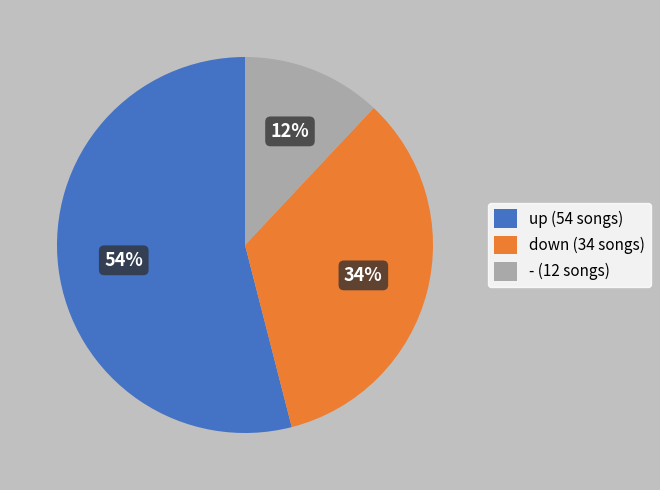

Is the sum of down (34 songs) and up (54 songs) greater than half?

Yes